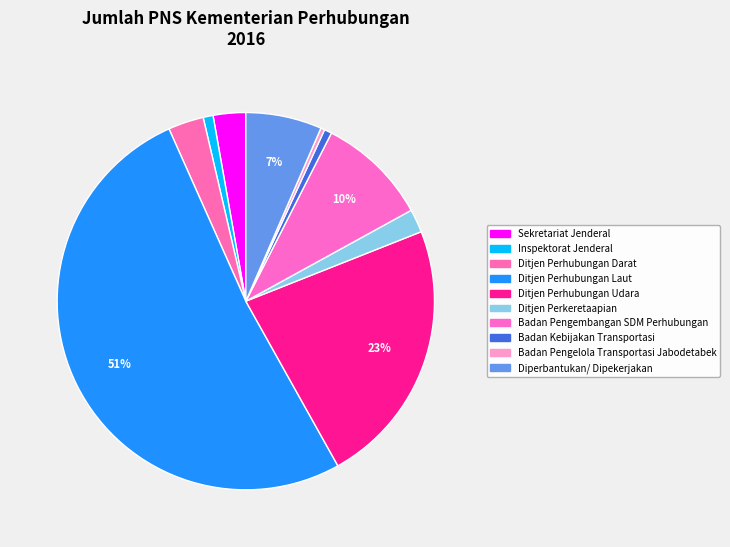

True or false: Ditjen Perhubungan Laut accounts for 39% of the total.

False